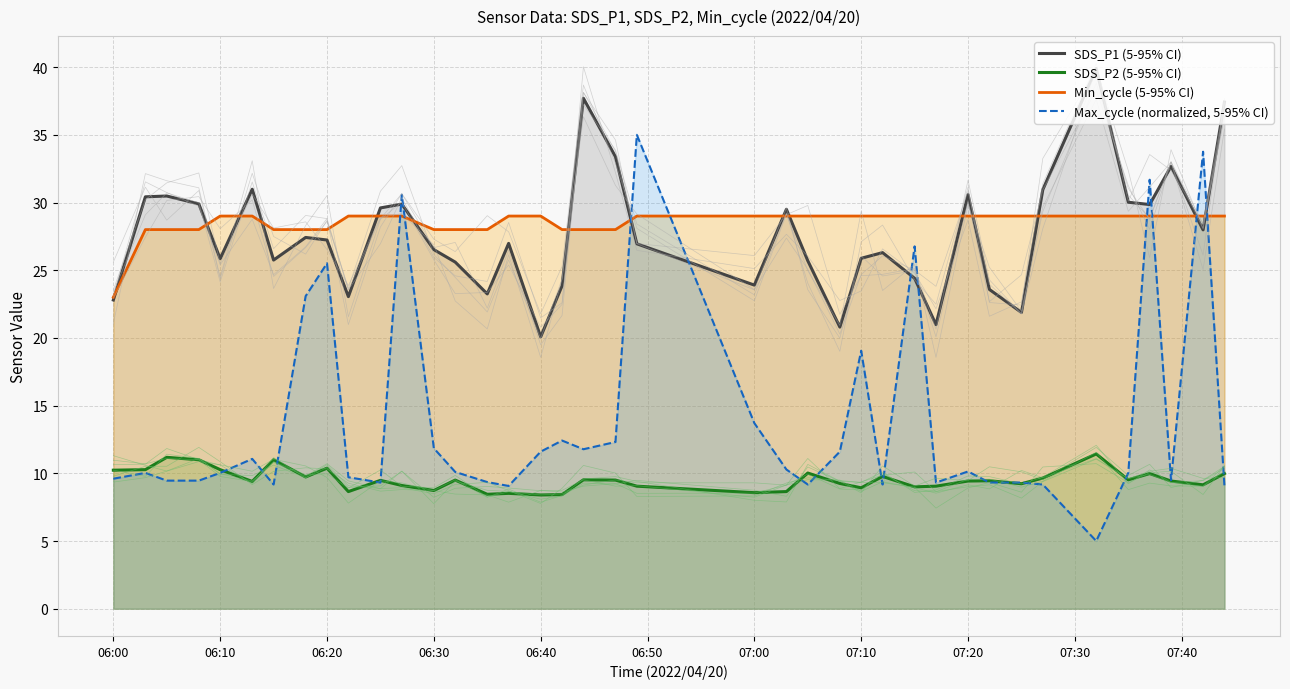

What are all the series names shown in the legend?

SDS_P1 (5-95% CI), SDS_P2 (5-95% CI), Min_cycle (5-95% CI), Max_cycle (normalized, 5-95% CI)